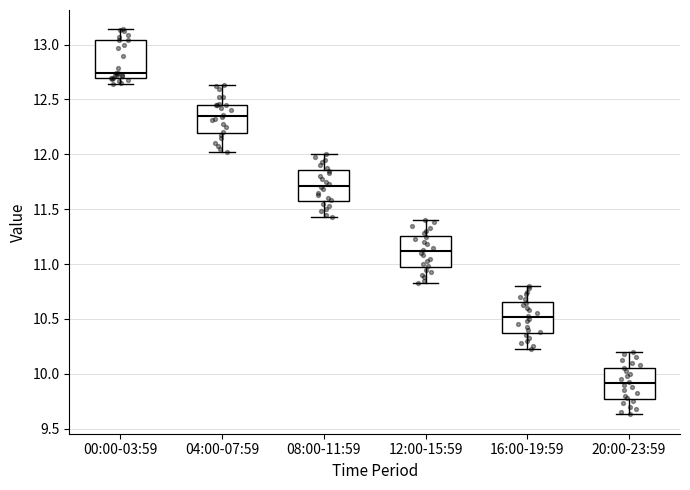

Reading left to right, transcribe this box plot: for each box, give where its median line is, the range the box spans, and where its two whiskers end, as read against the y-axis. The values are not printed on the chart, so give them approximately, as read against the axis.

00:00-03:59: median 12.75, box 12.70 to 13.05, whiskers 12.65 to 13.15
04:00-07:59: median 12.35, box 12.20 to 12.45, whiskers 12.00 to 12.65
08:00-11:59: median 11.70, box 11.55 to 11.85, whiskers 11.45 to 12.00
12:00-15:59: median 11.10, box 10.95 to 11.25, whiskers 10.85 to 11.40
16:00-19:59: median 10.50, box 10.35 to 10.65, whiskers 10.25 to 10.80
20:00-23:59: median 9.90, box 9.75 to 10.05, whiskers 9.65 to 10.20